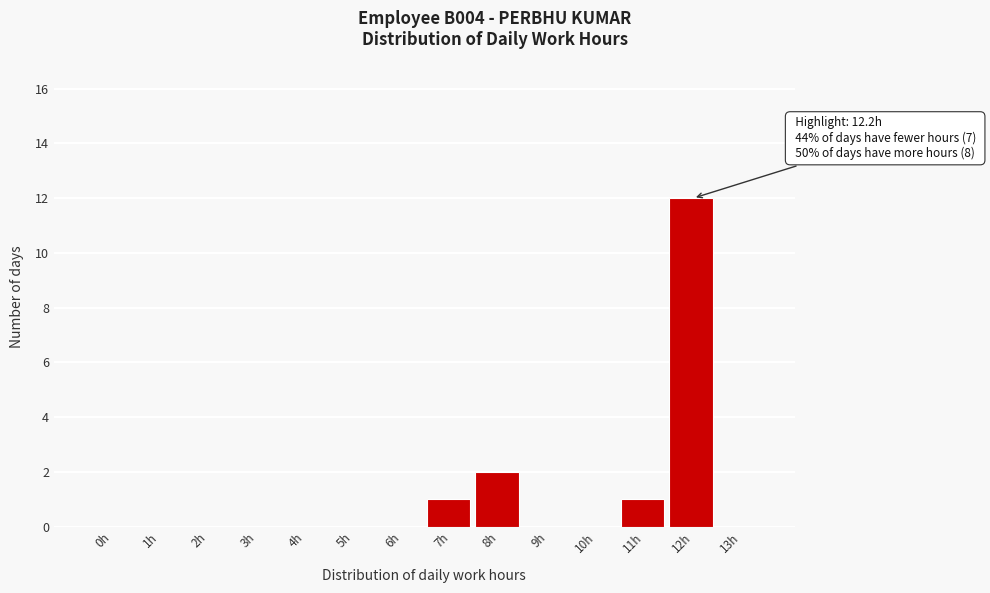

Reading left to right, what are all the values shown in this chart?

0h=0	1h=0	2h=0	3h=0	4h=0	5h=0	6h=0	7h=1	8h=2	9h=0	10h=0	11h=1	12h=12	13h=0